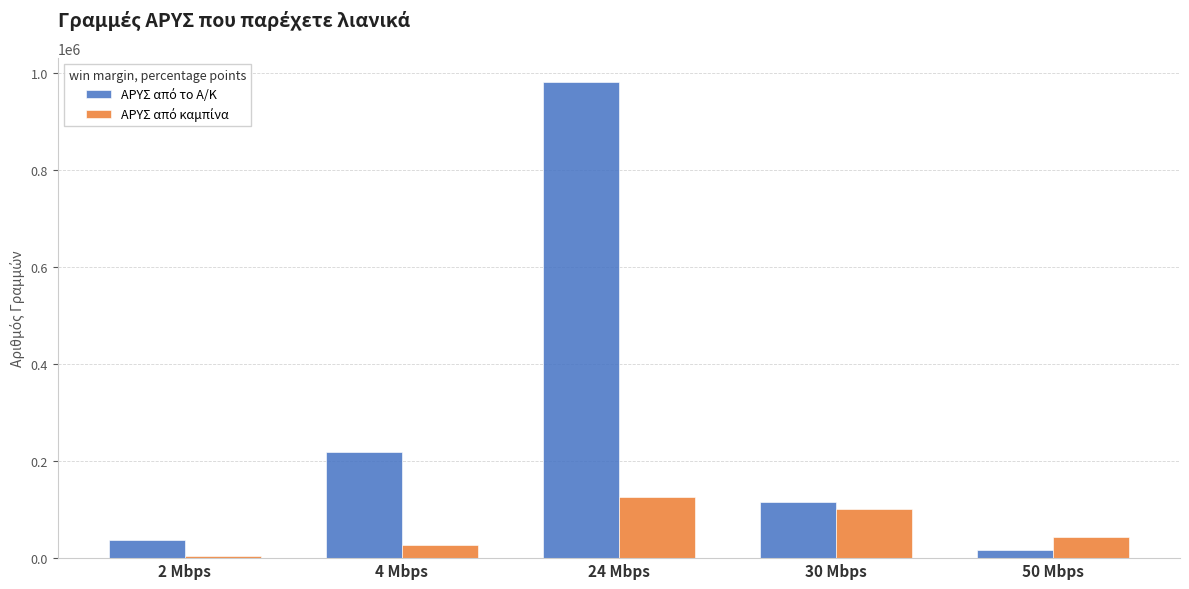

At which category is the sum across all series the highest?

24 Mbps